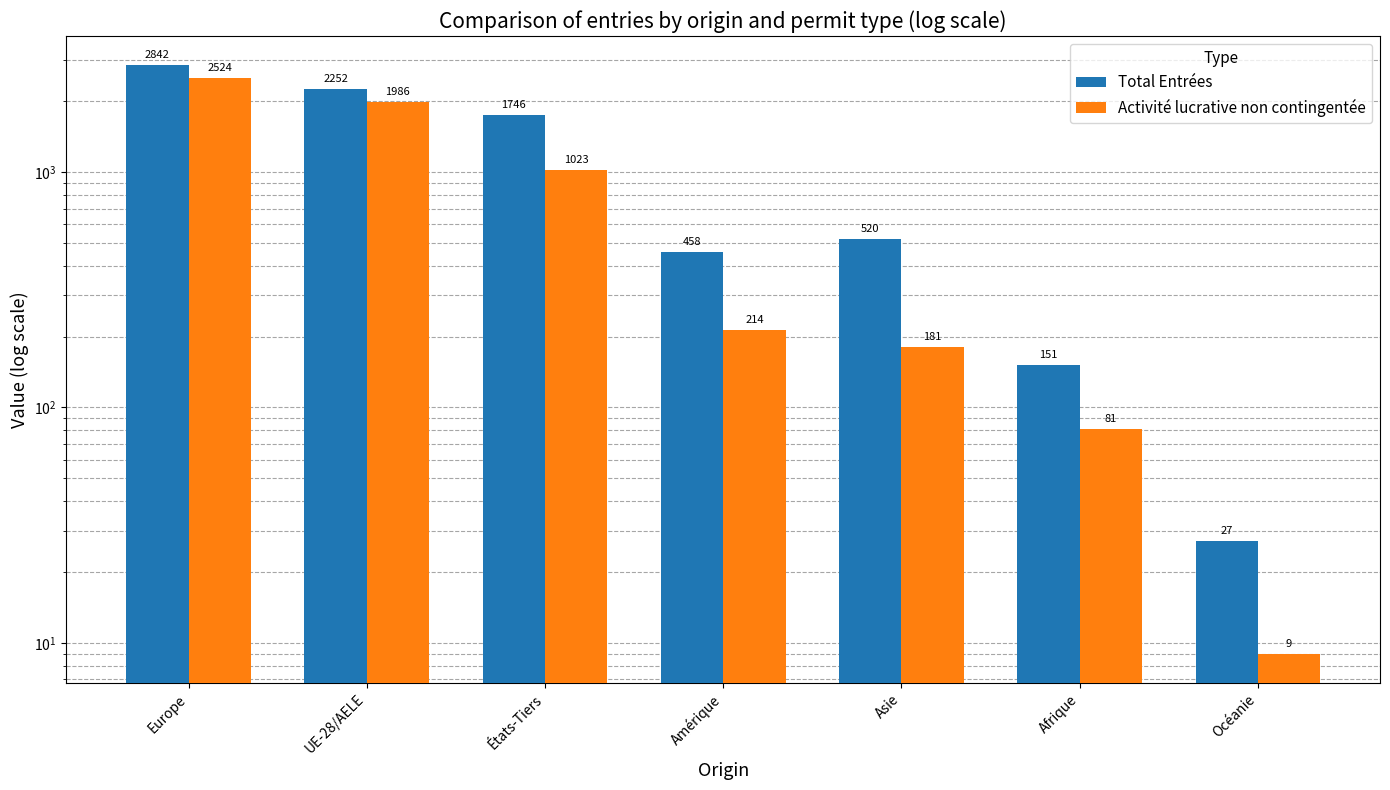

Which series has the largest total across all categories?

Total Entrées